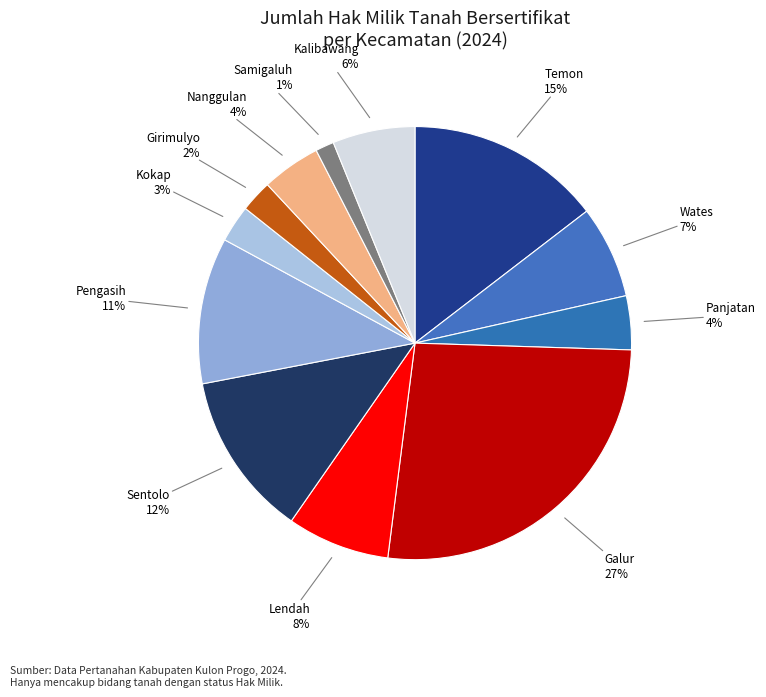

How many segments does this pie chart have?

12